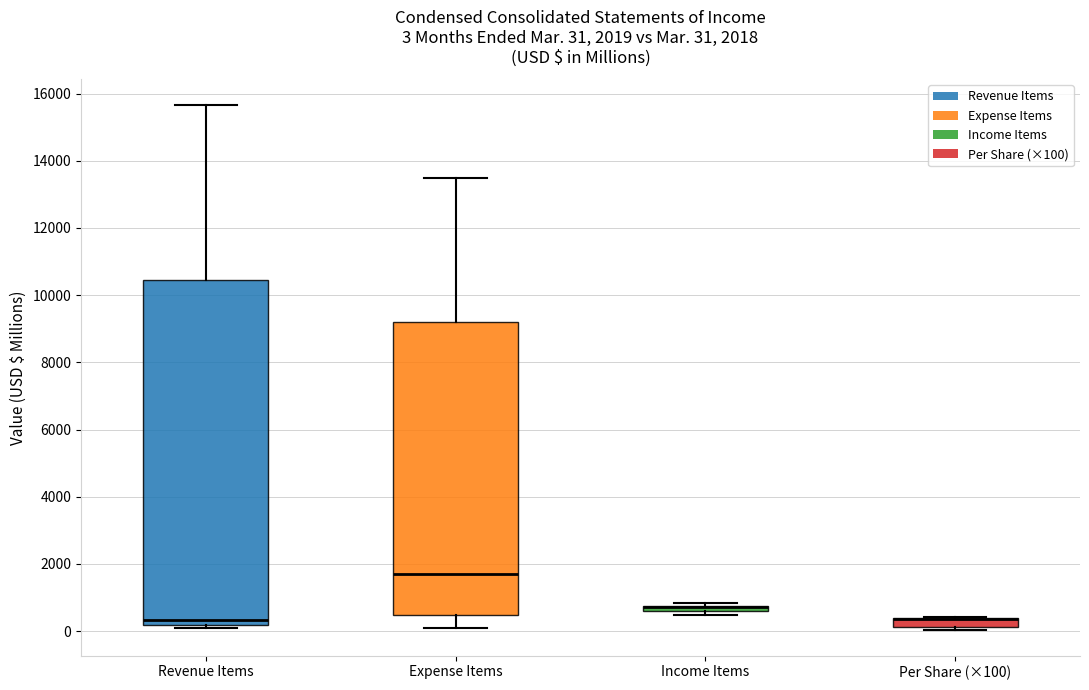

Comparing the boxes themselves (not the whiskers), which one is the tallest?

Revenue Items